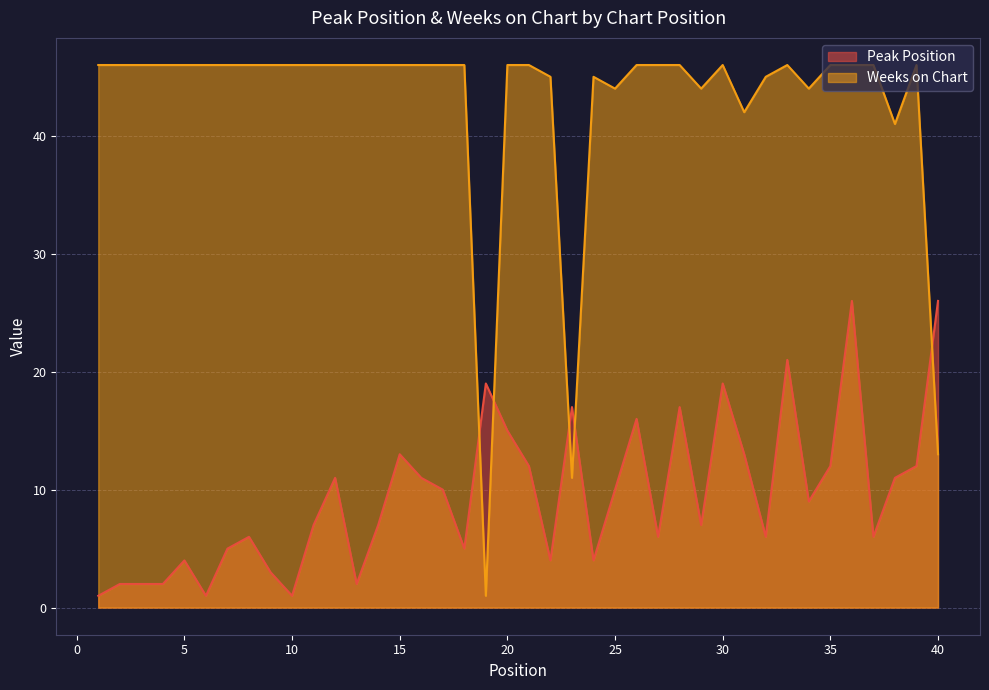

Which series has the largest range (max minus min)?

Weeks on Chart